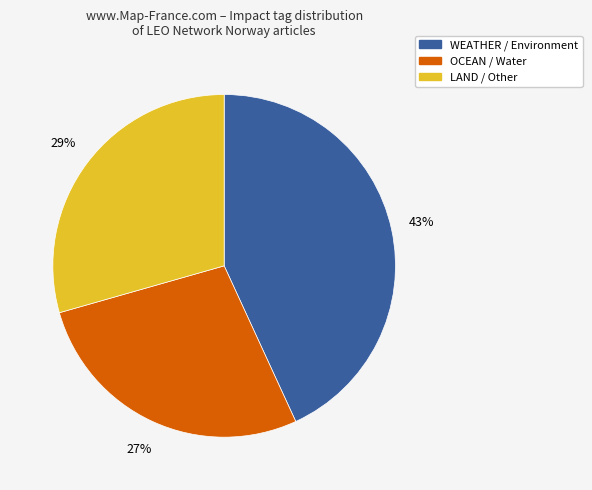

What is the ratio of the value at LAND / Other to the value at WEATHER / Environment?

0.7